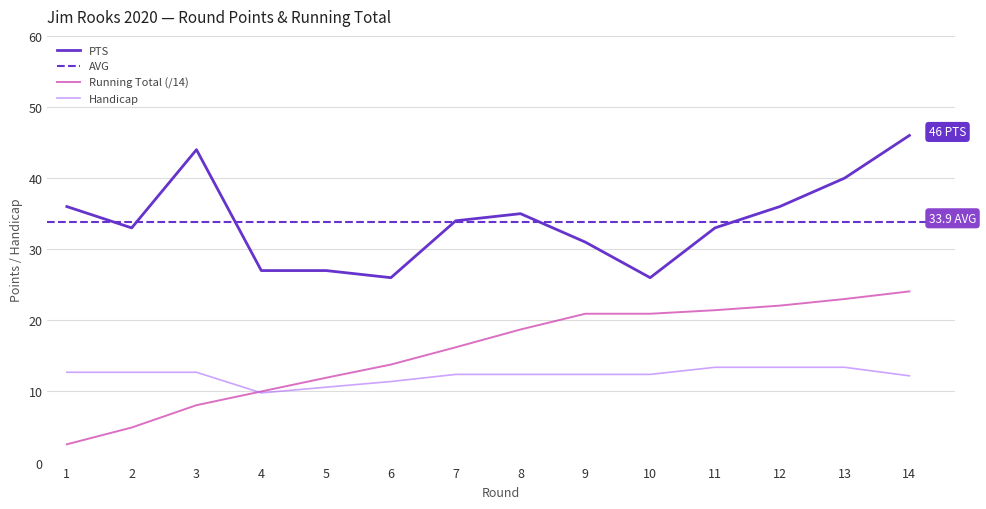

True or false: PTS has a value of 16.1 at 2.

False